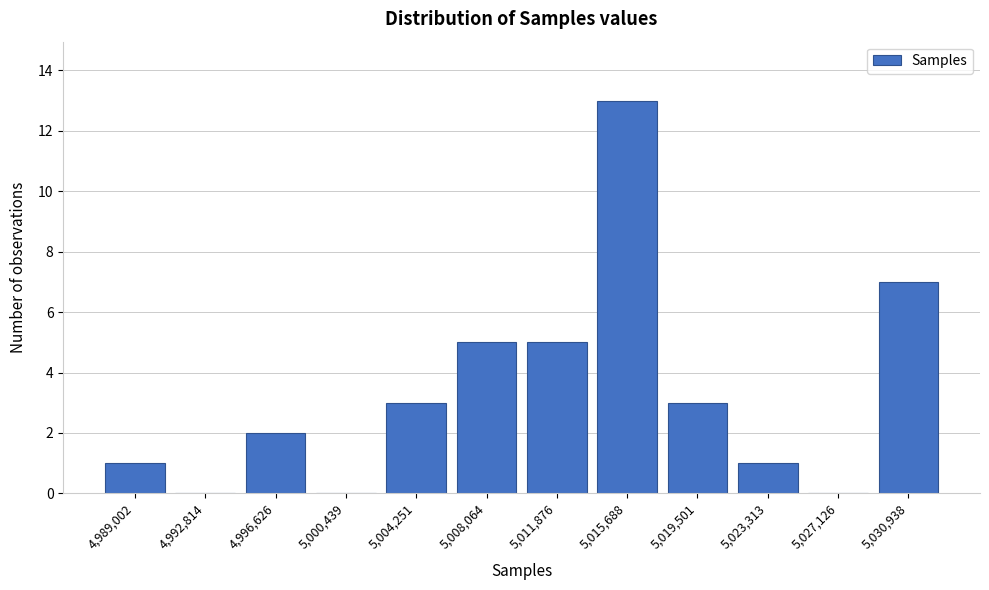

Reading left to right, extract all data points from this chart.

4,989,002=1	4,992,814=0	4,996,626=2	5,000,439=0	5,004,251=3	5,008,064=5	5,011,876=5	5,015,688=13	5,019,501=3	5,023,313=1	5,027,126=0	5,030,938=7